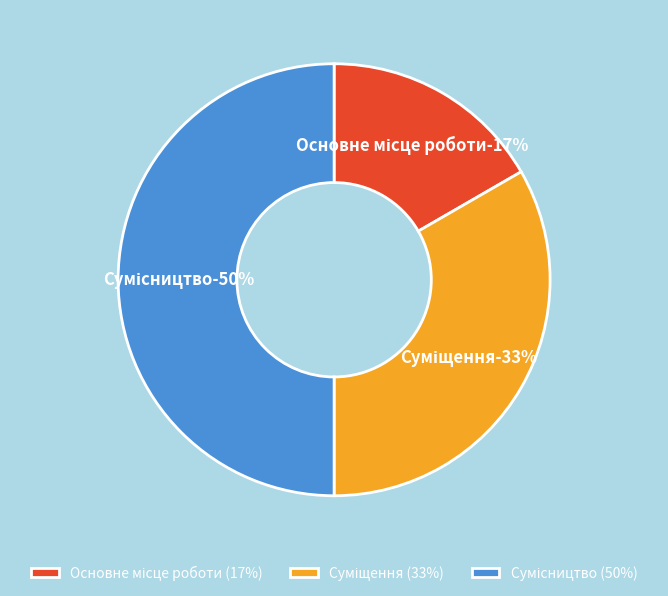

Is Суміщення the majority of the pie?

No